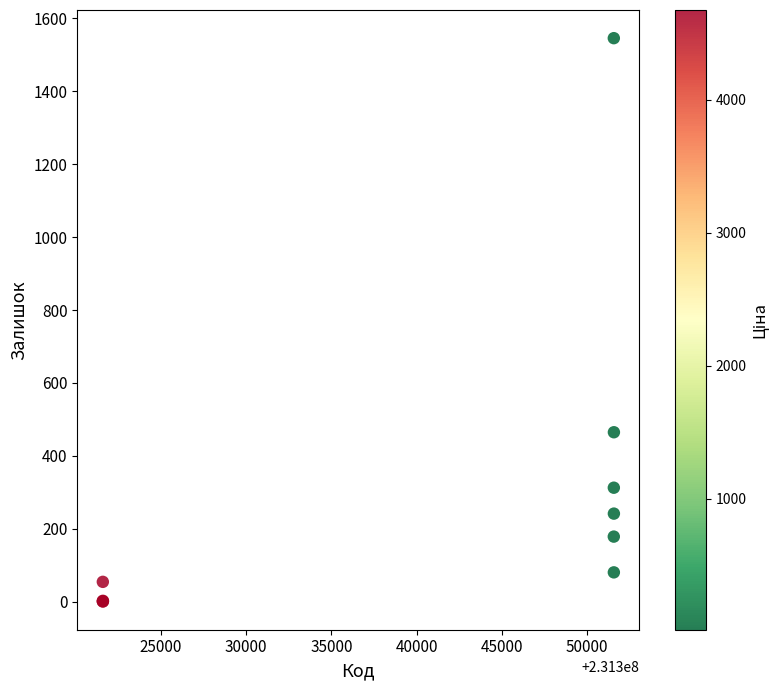

What Y value in the scatter plot is closest to 773?

465